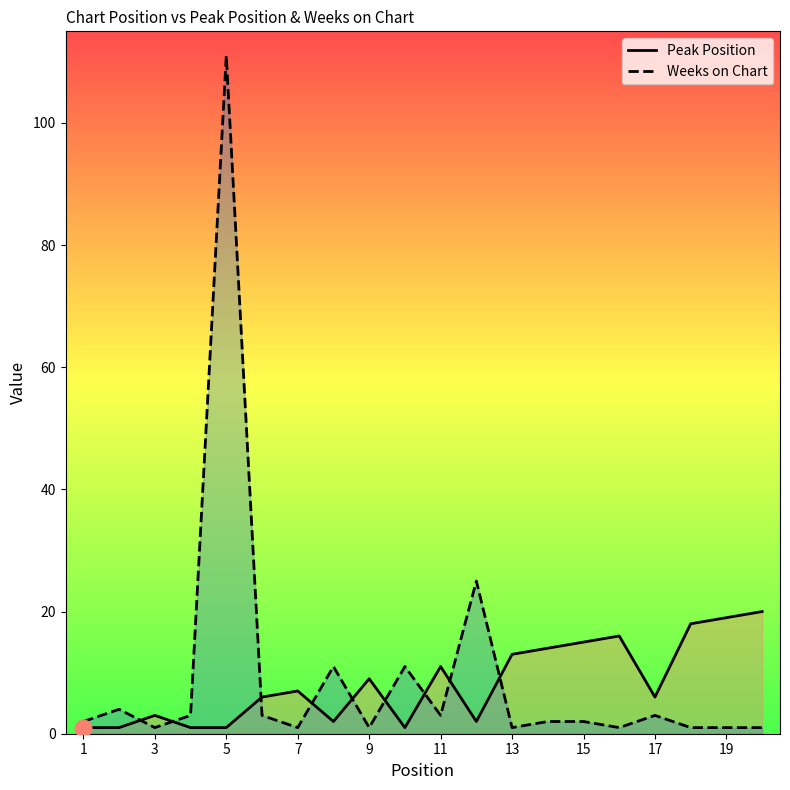

True or false: Weeks on Chart has more than 2 points higher than both neighbors.

True